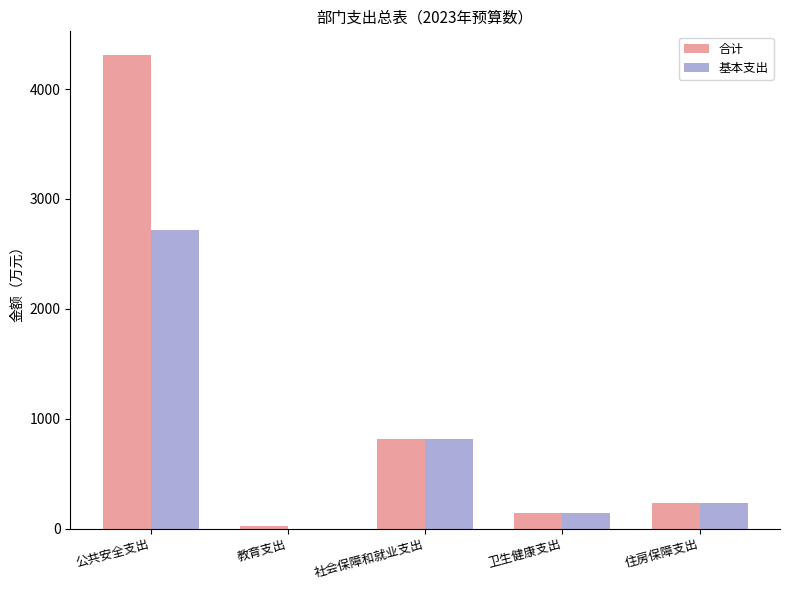

How many groups of bars are there?

5